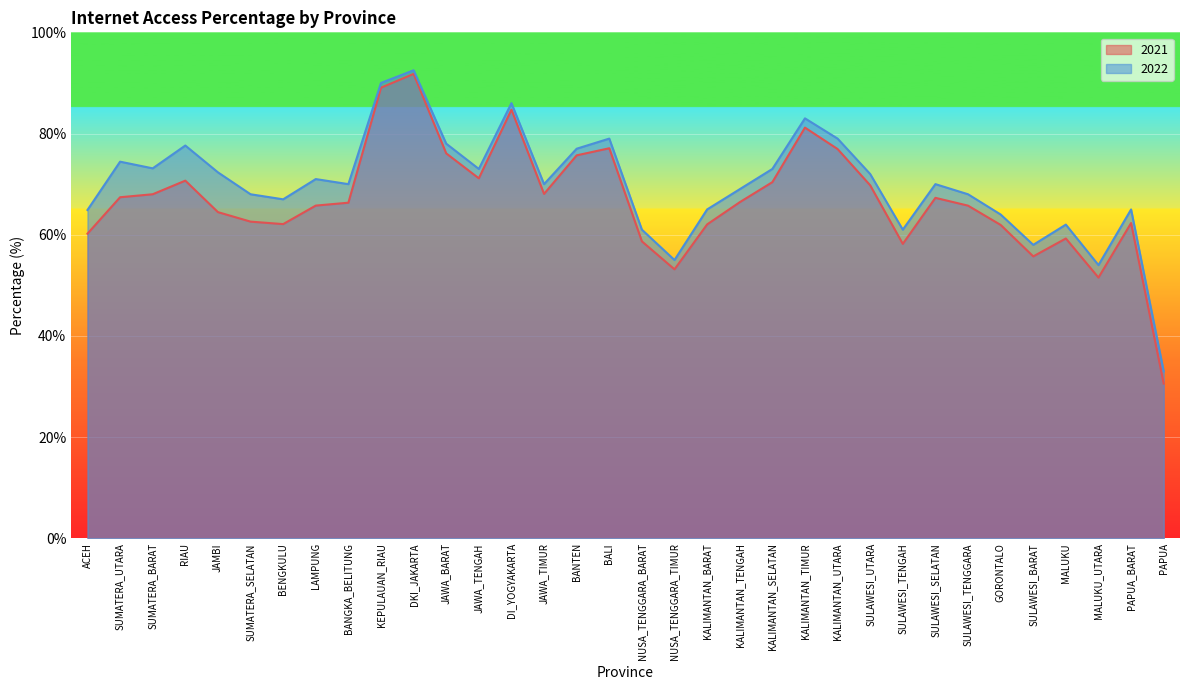

The 2021 series shows 21.0 at JAMBI. True or false?

False